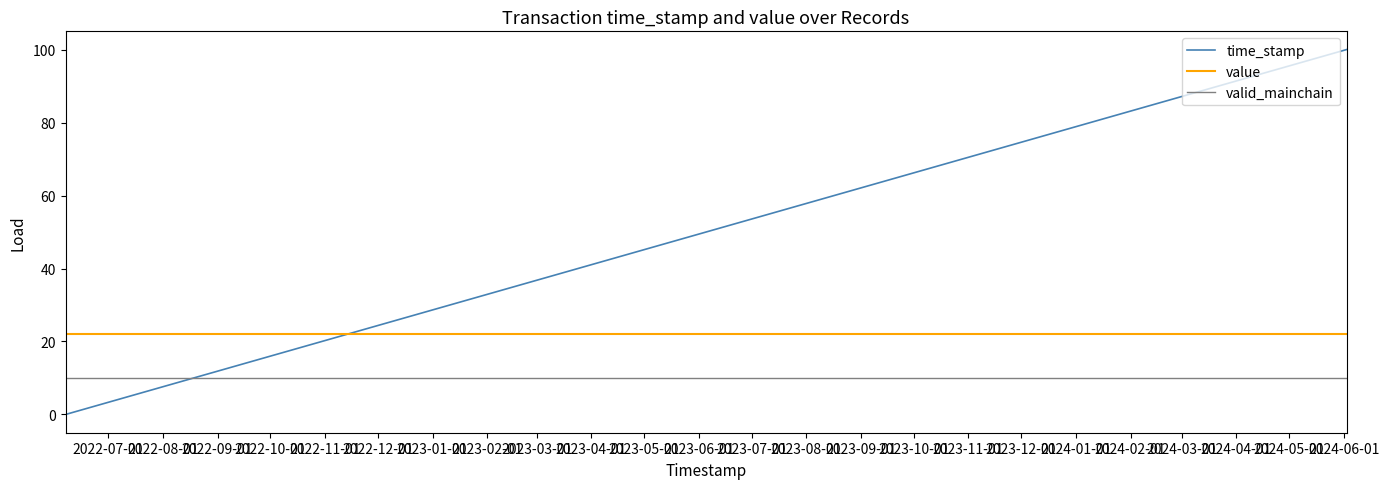

Rank the series by their maximum value, from lowest to highest.

valid_mainchain, value, time_stamp